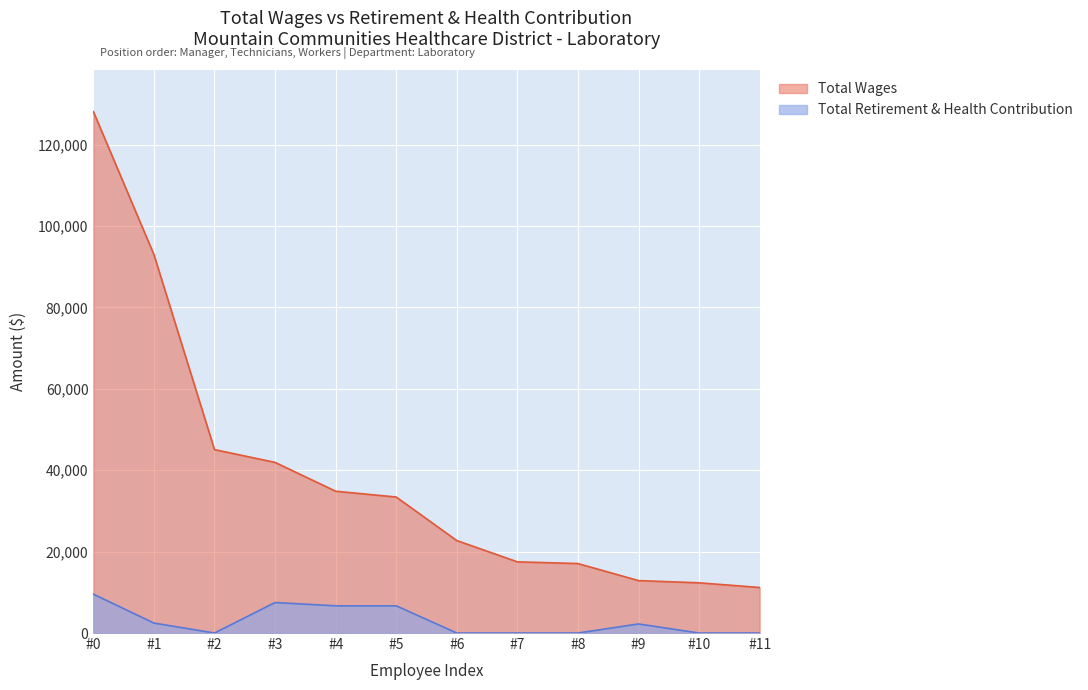

Reading left to right, list all the values displayed in this chart.

Total Wages: 128162	92994	45077	41937	34848	33426	22725	17494	17077	12887	12340	11190
Total Retirement & Health Contribution: 9552	2445	0	7494	6682	6682	0	0	0	2227	0	0